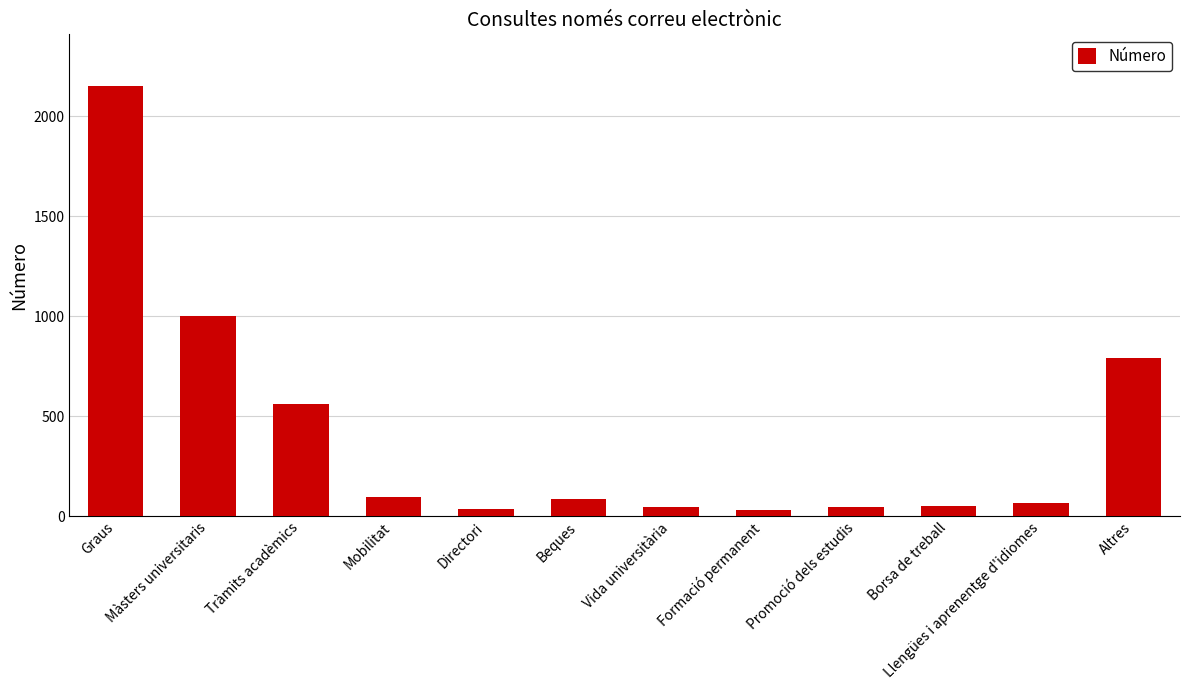

Which category has the highest value across all series?

Graus